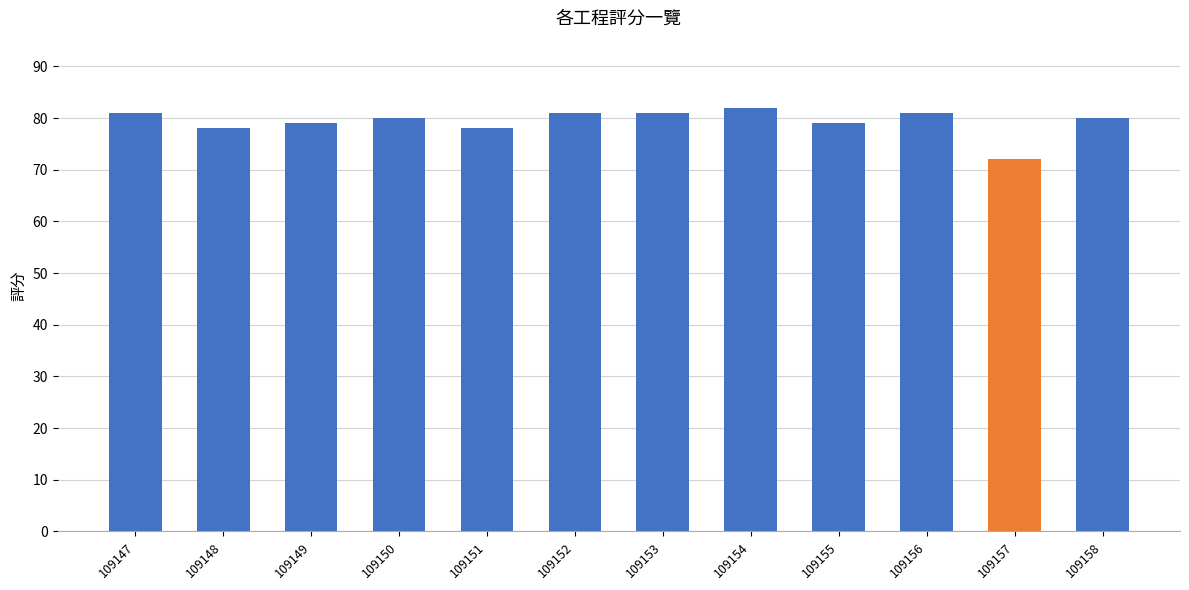

Read the value at 109153, to the nearest 10.

80